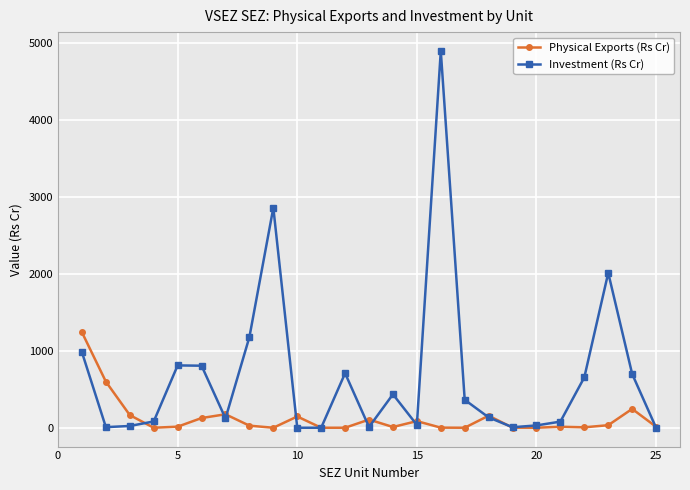

True or false: Investment (Rs Cr) has more than 1 interior local peaks.

True